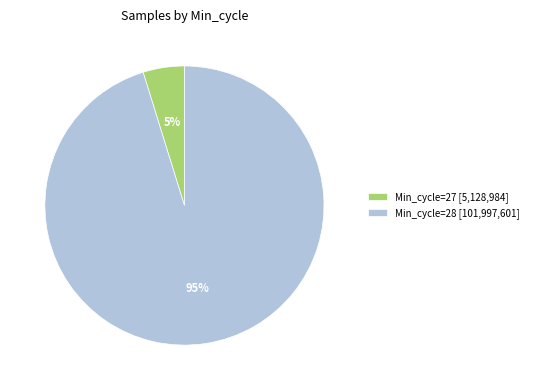

Does Min_cycle=27 [5,128,984] represent more than half of the total?

No